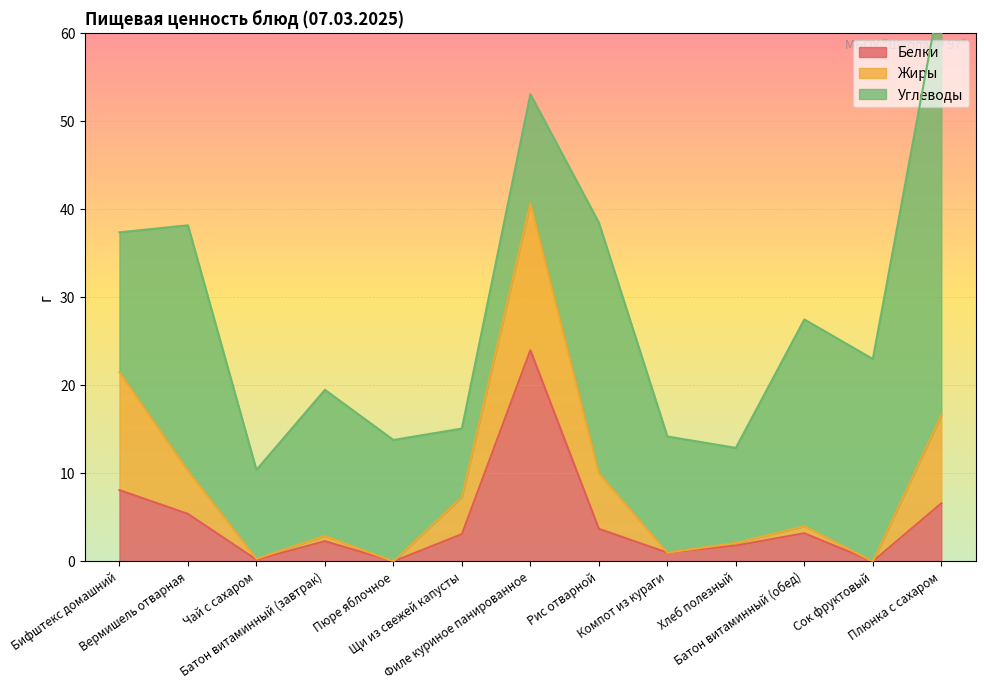

List the series in order of their peak value, lowest first.

Жиры, Белки, Углеводы